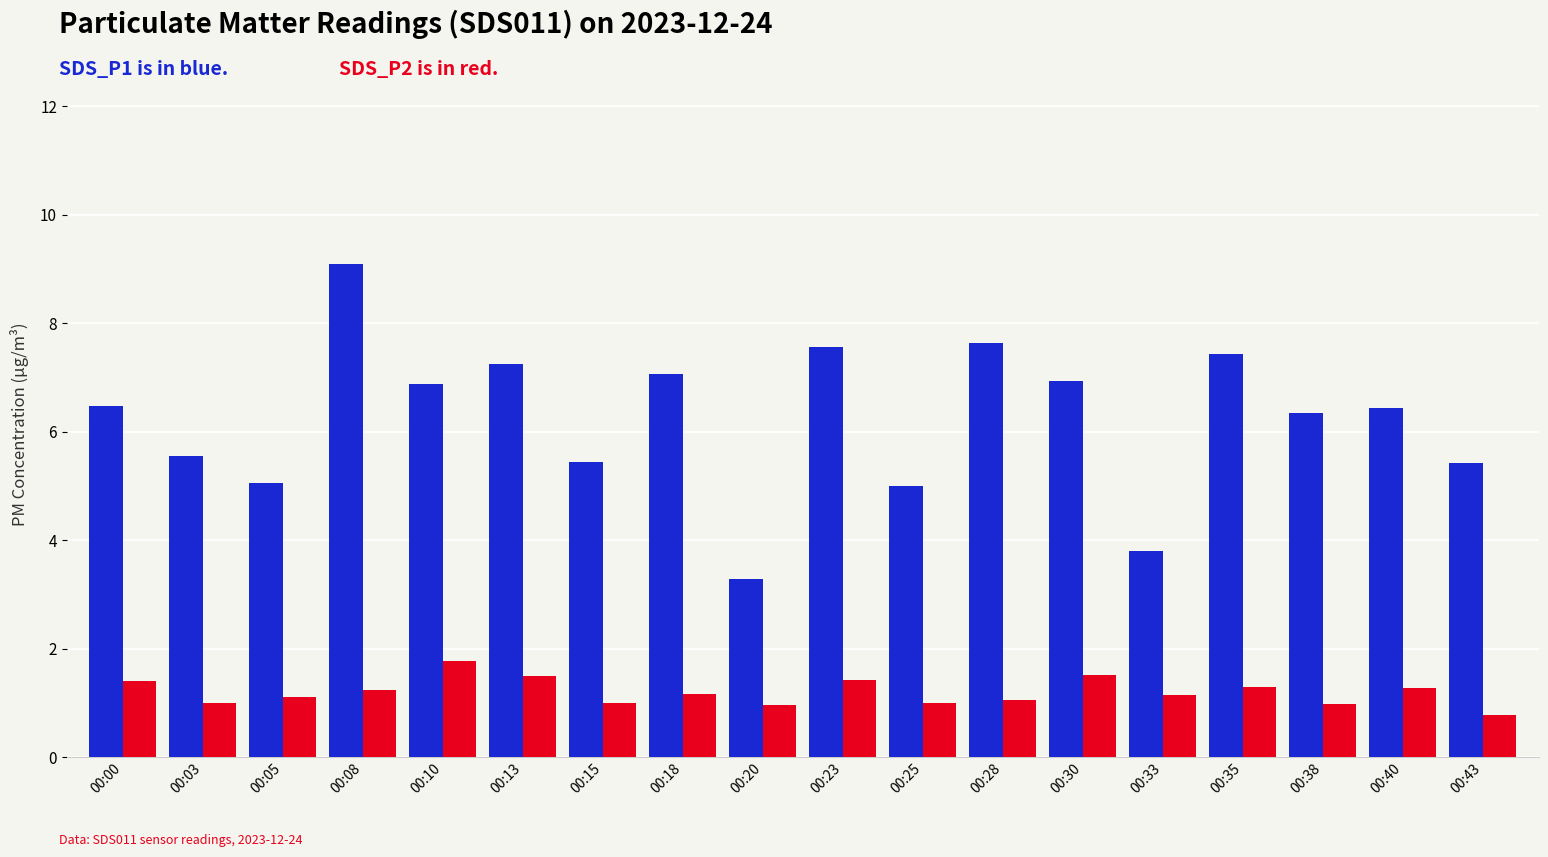

Count the number of categories in the chart.

18